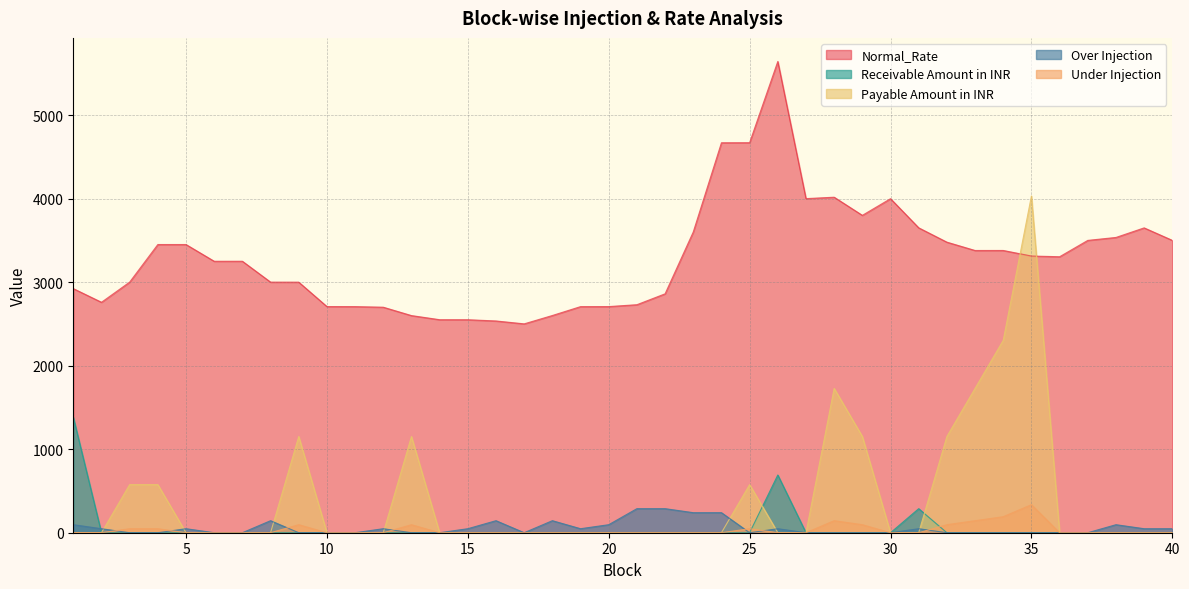

Which series has the largest total across all categories?

Normal_Rate